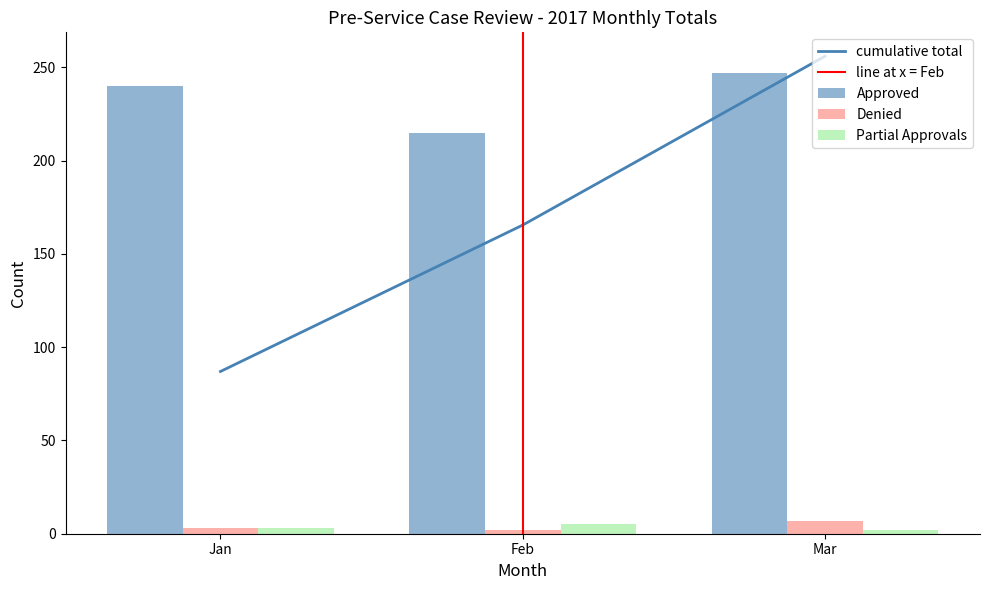

What is the maximum value shown in the chart?

247